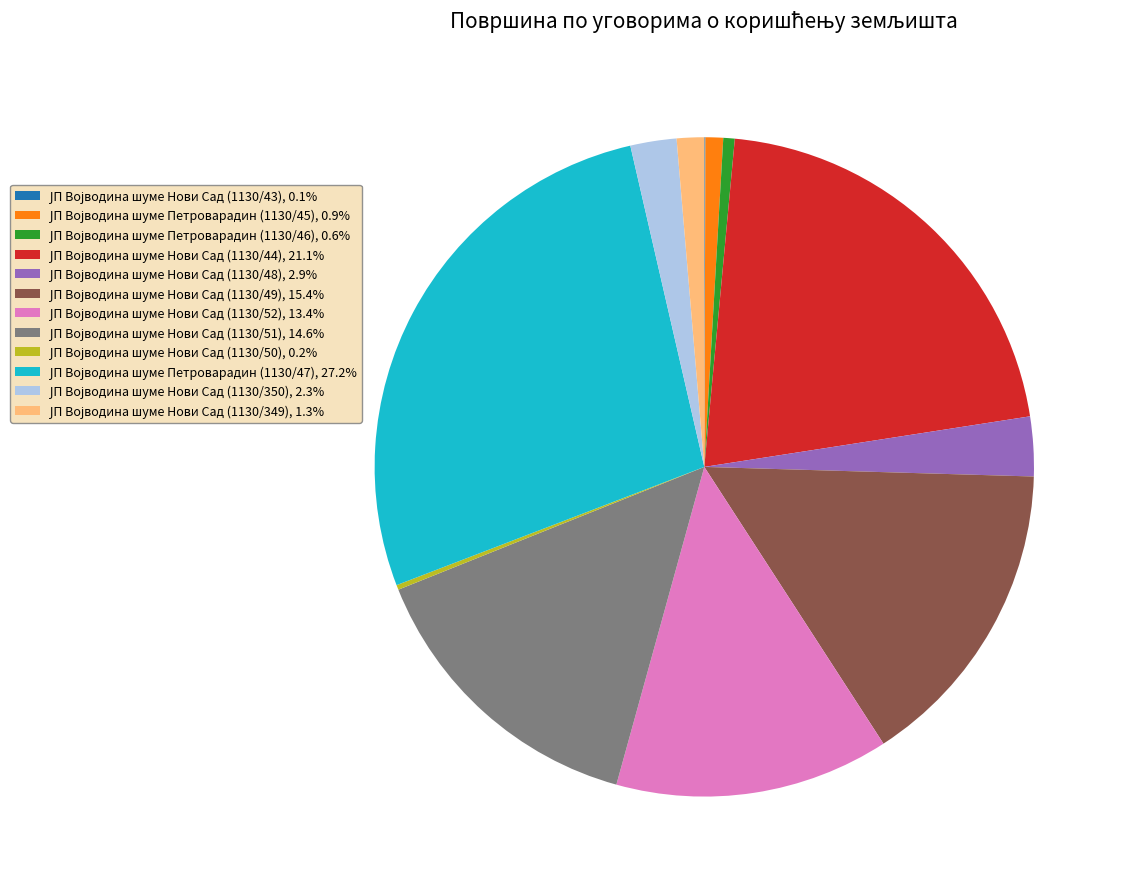

Is there a majority slice in this chart?

No